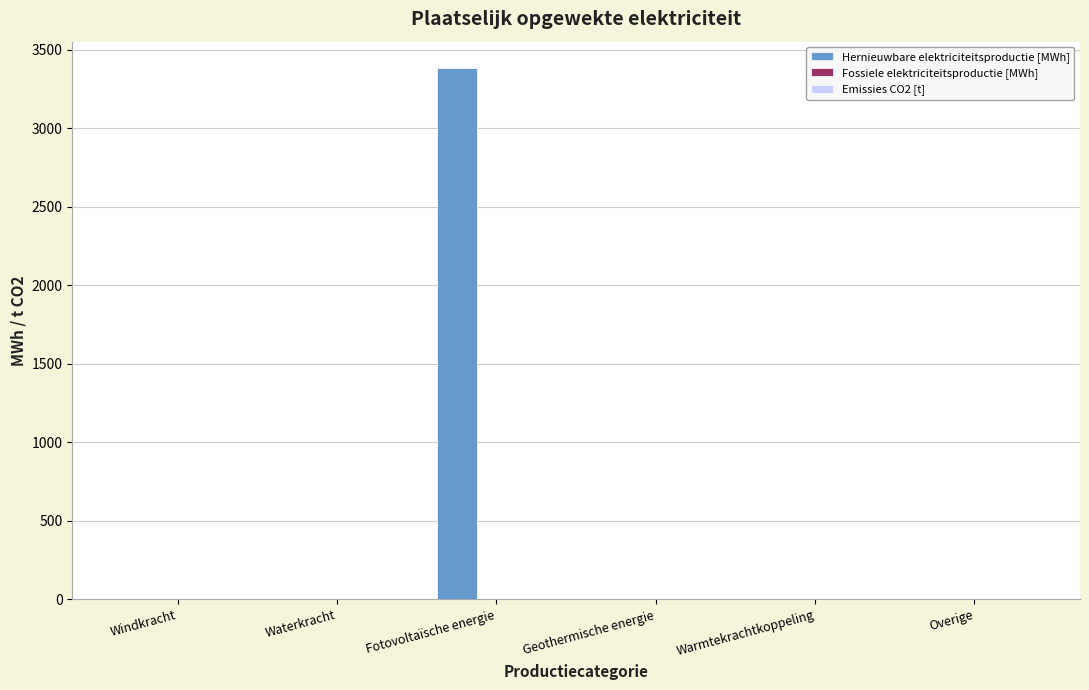

The Hernieuwbare elektriciteitsproductie [MWh] series shows -2181.7 at Windkracht. True or false?

False